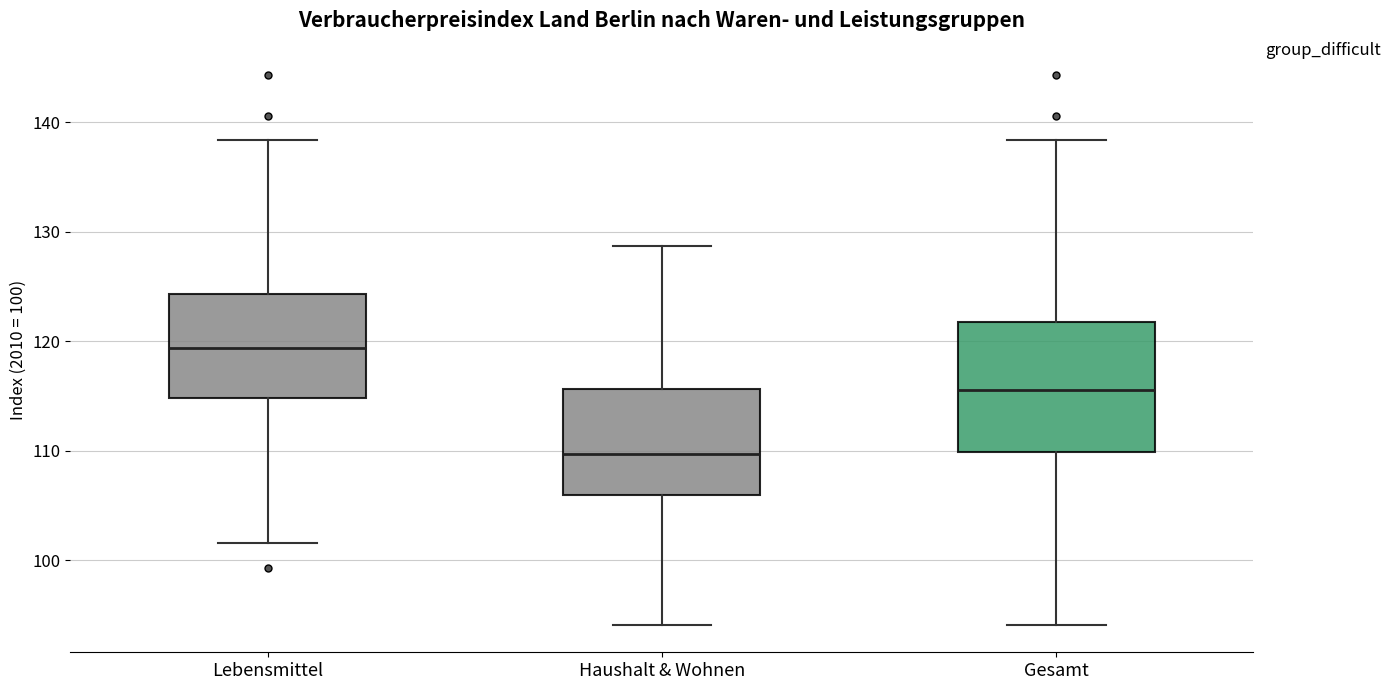

Where does the median line of the box for Lebensmittel sit on the y-axis? The values are not printed on the chart, so give them approximately, as read against the axis.

119